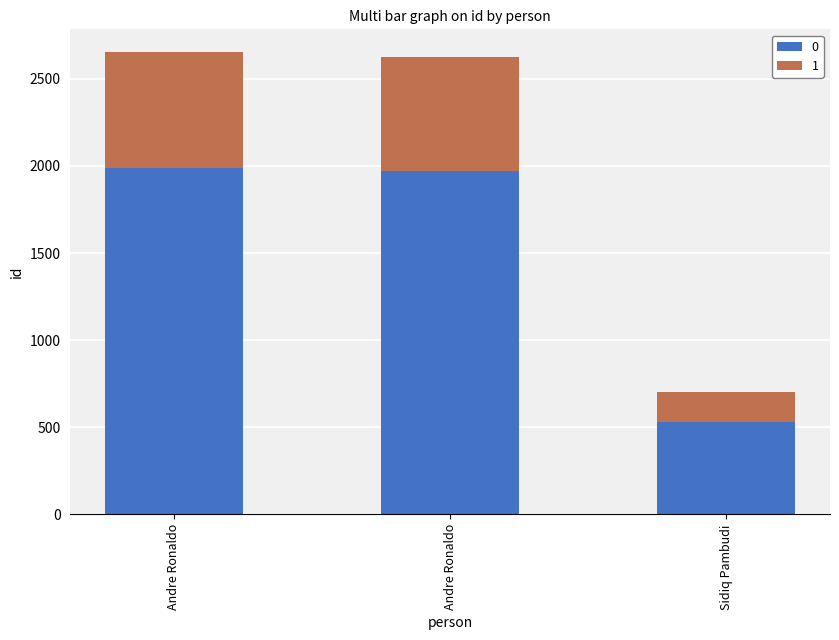

Count the number of data series in this chart.

2